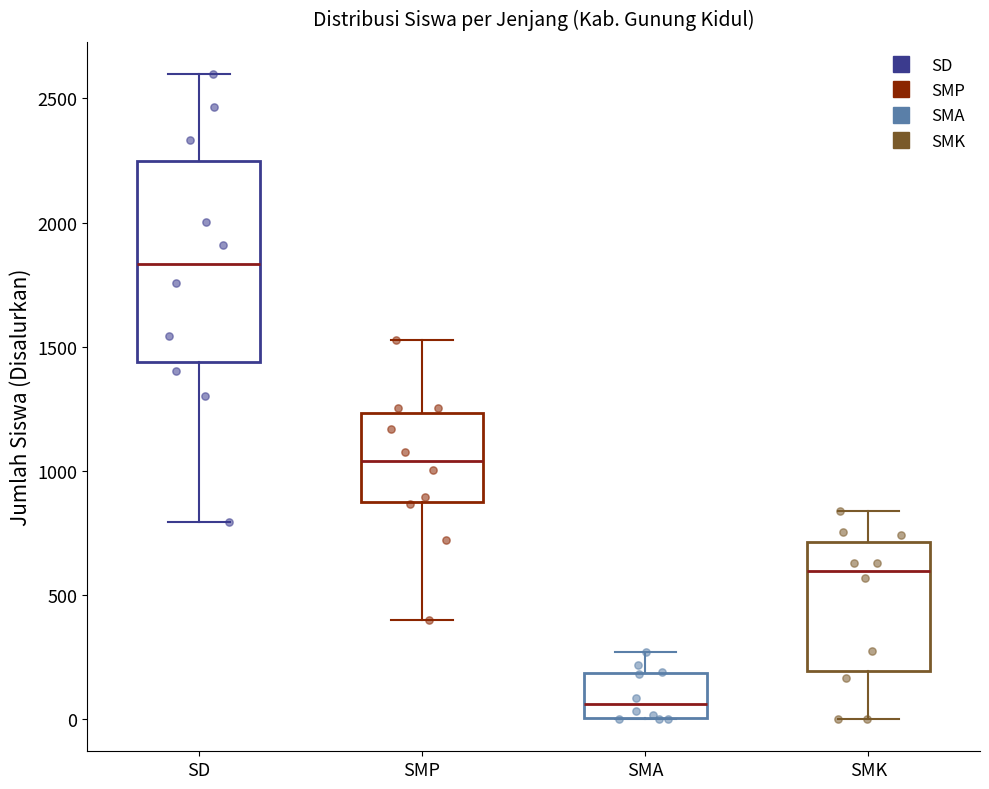

Which box is the tallest, from its lower edge to its upper edge?

SD